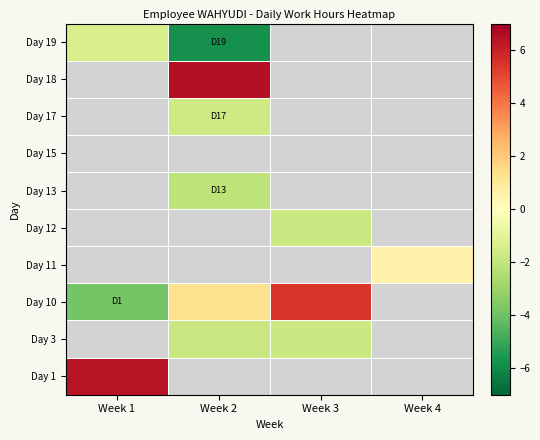

True or false: Day 19 has a value of -2.4 at Week 1.

False